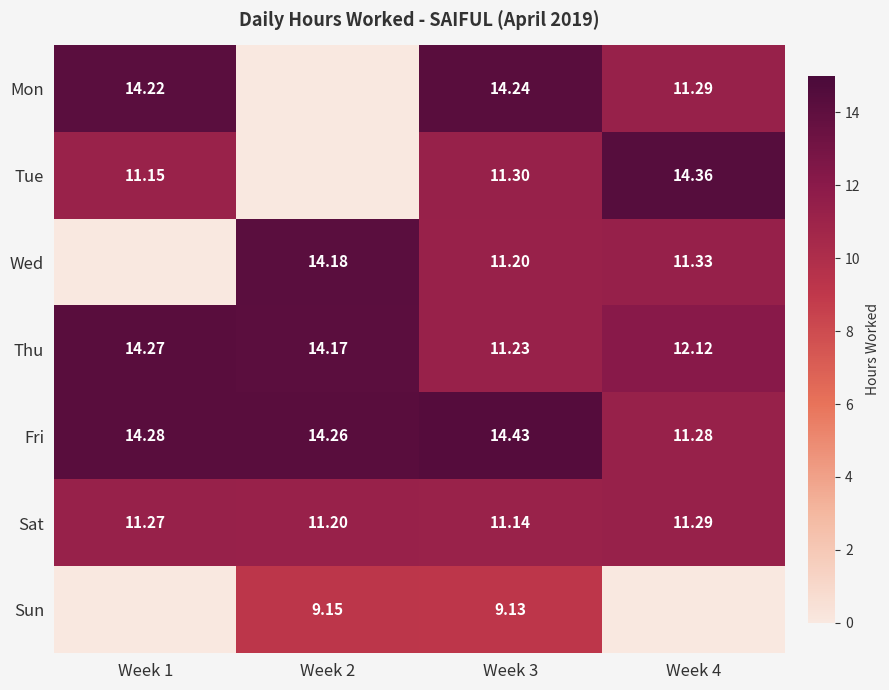

At Week 3, list the series in order from largest to smallest.

Fri, Mon, Tue, Thu, Wed, Sat, Sun